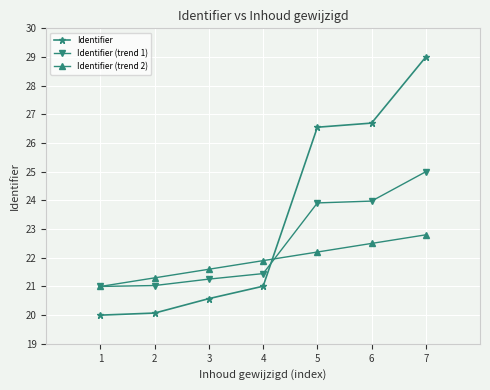

How many times do Identifier and Identifier (trend 2) cross each other?

1